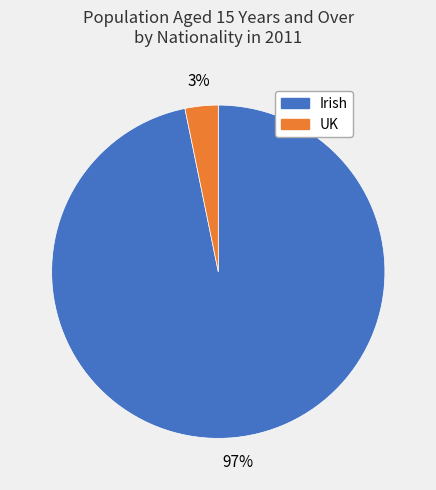

Count the number of slices in the pie.

2